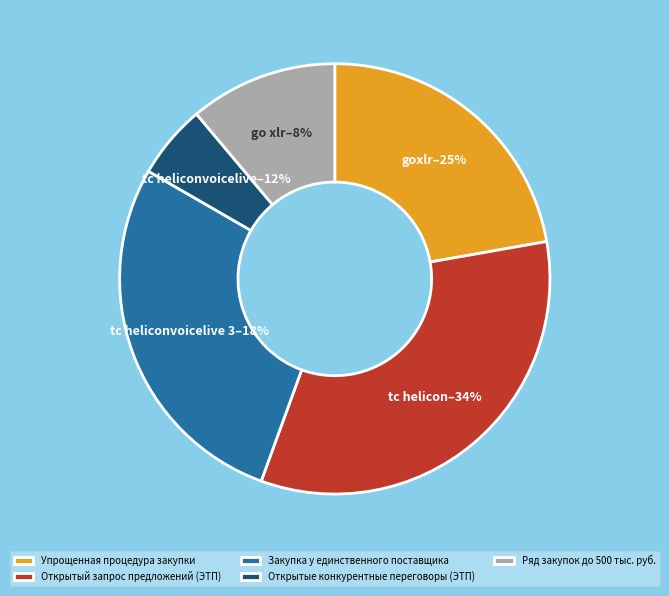

Is there a majority slice in this chart?

No